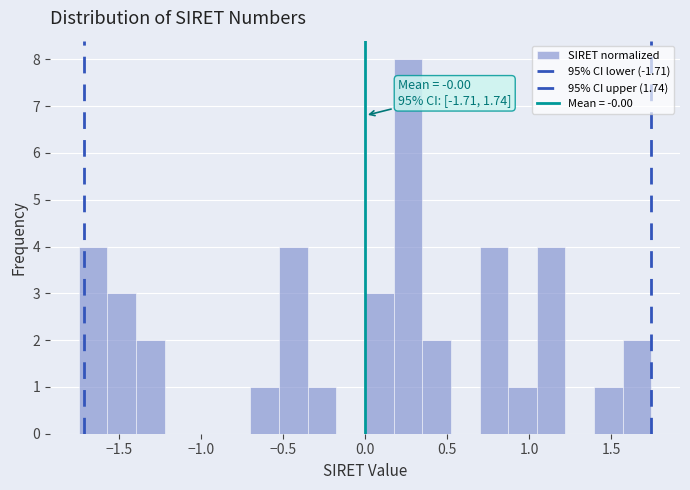

Read against the x-axis, roughly where is the centre of the tallest bar?

0.25